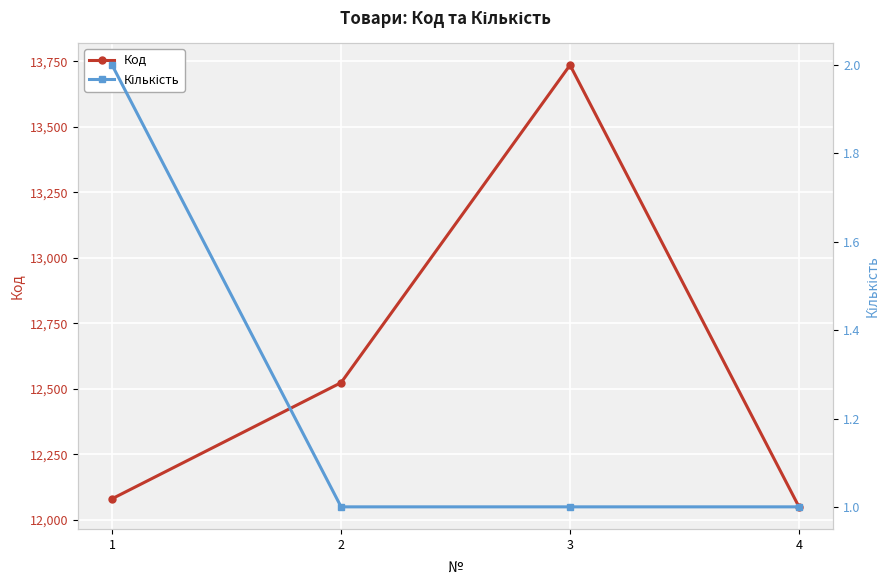

True or false: Код has more than 2 points higher than both neighbors.

False